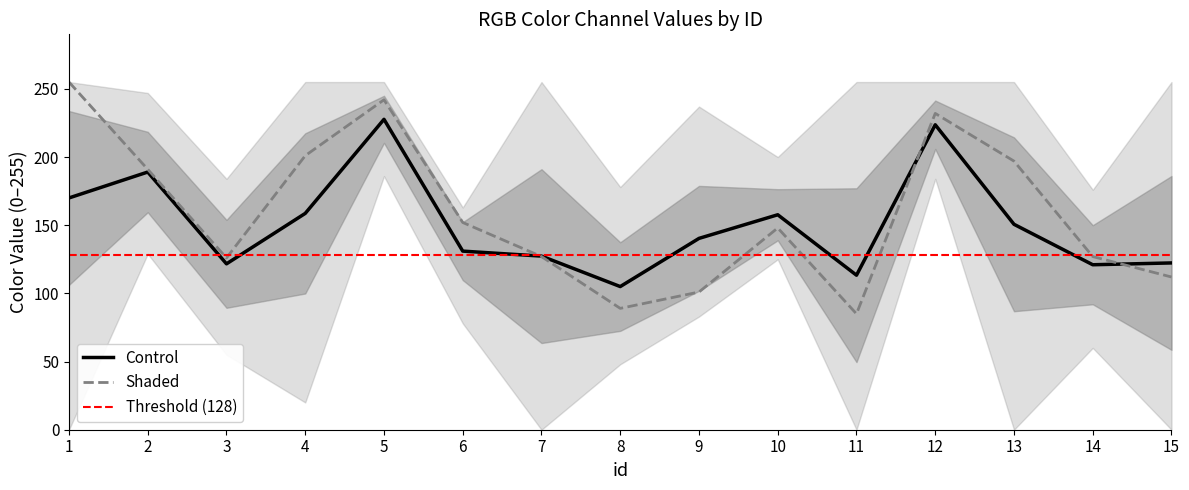

The Control series shows 127.3 at 7. True or false?

True